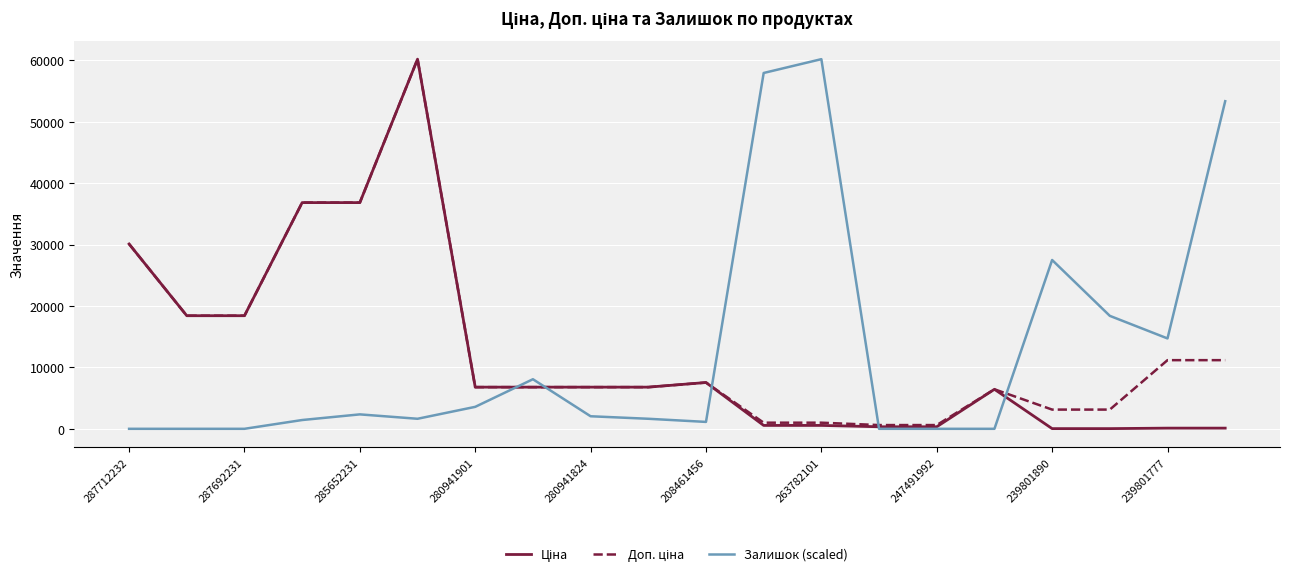

What is the maximum value for Залишок (scaled)?

60205.6